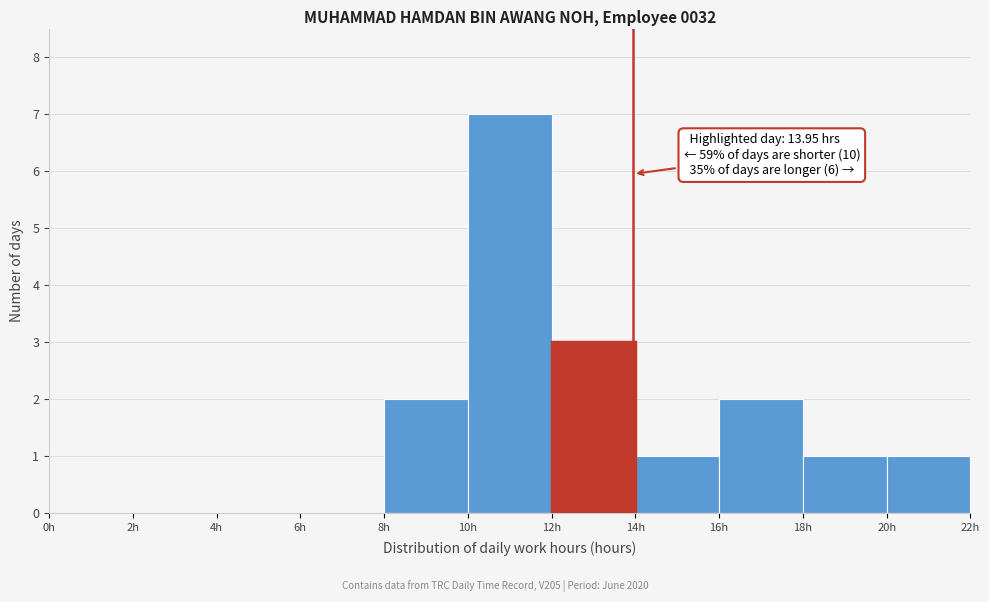

Which range on the x-axis has the tallest bar?

10 to 12